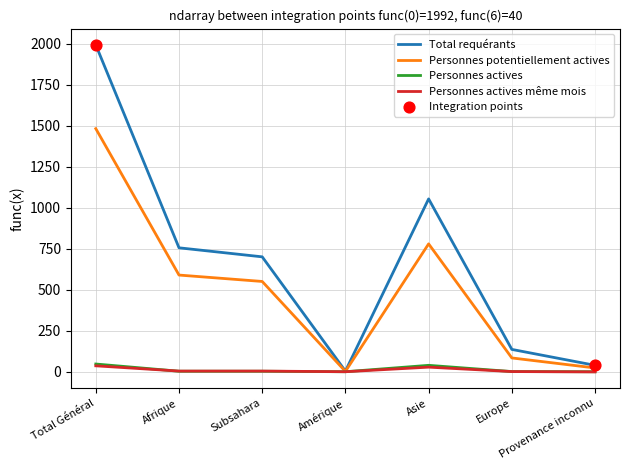

Is the value of Total requérants at Subsahara greater than the value of Personnes potentiellement actives at Asie?

No